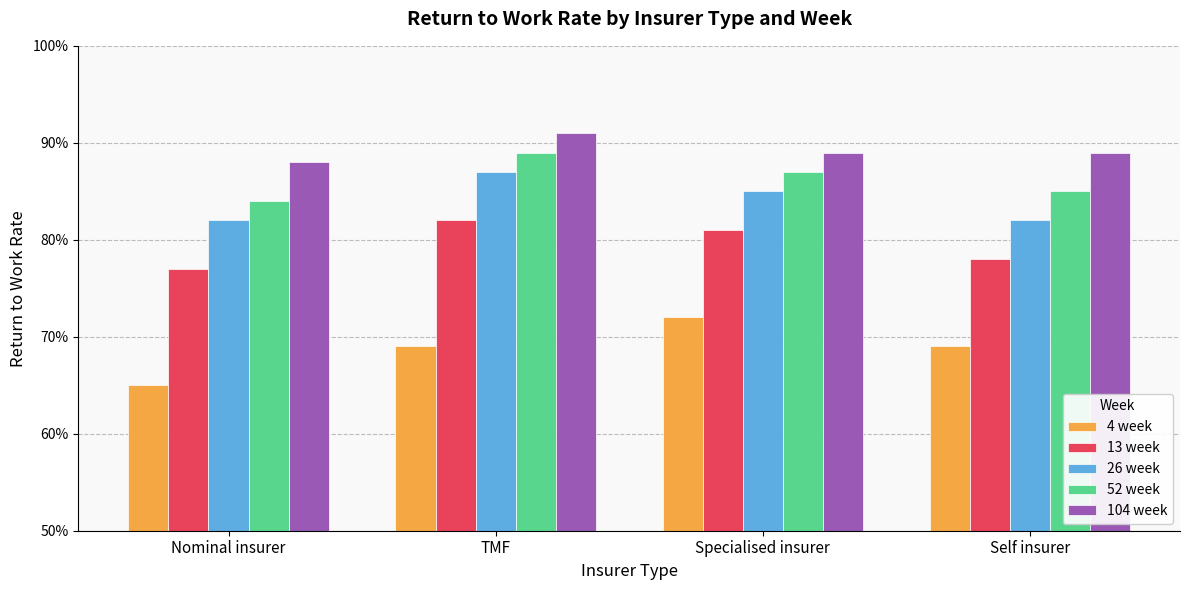

Does the chart contain stacked bars?

No